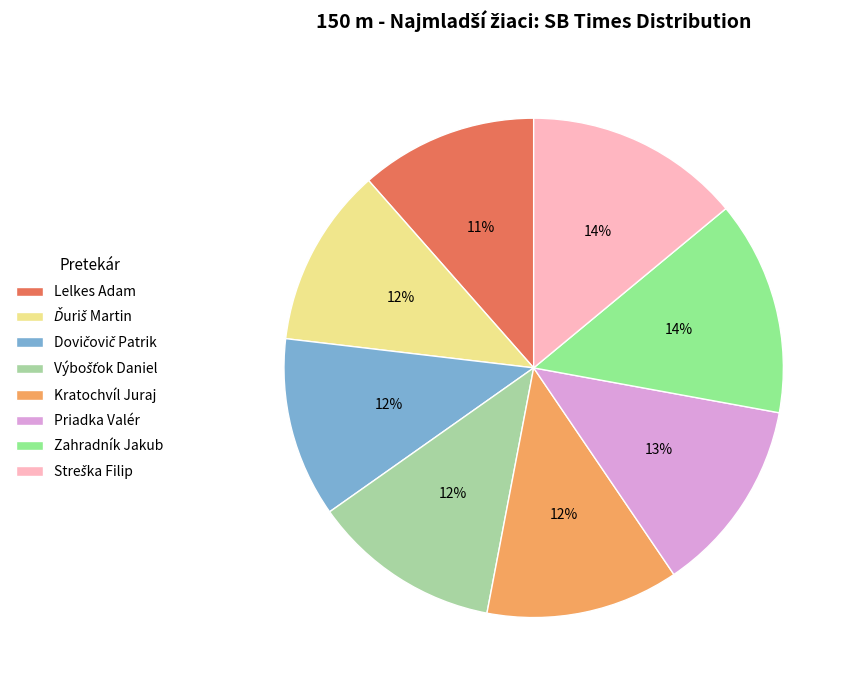

What percentage is the Lelkes Adam slice, to the nearest percent?

11%